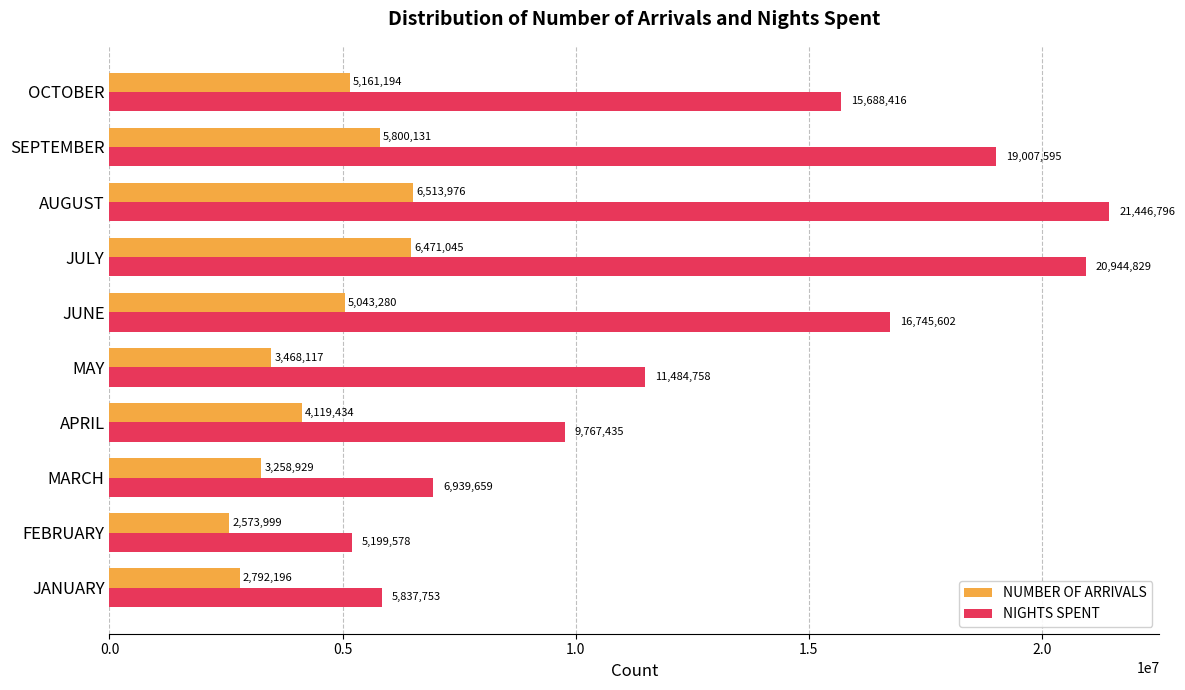

True or false: NIGHTS SPENT has a value of 3525594 at FEBRUARY.

False